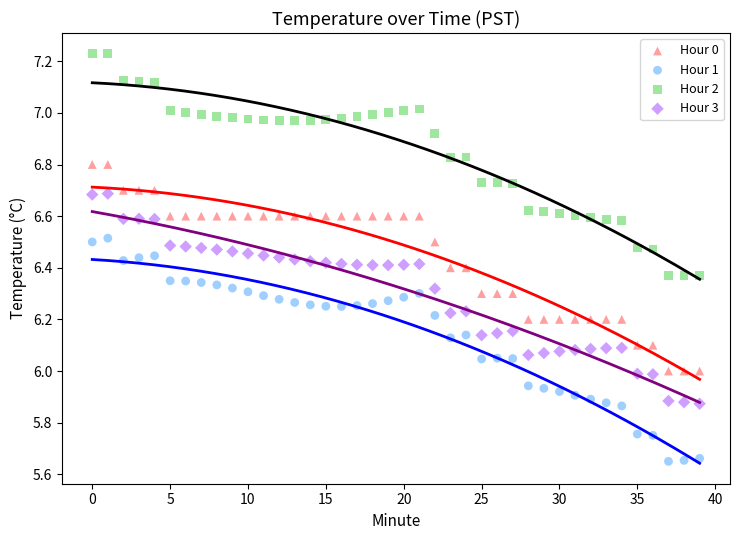

What are all the series names shown in the legend?

Hour 0, Hour 1, Hour 2, Hour 3